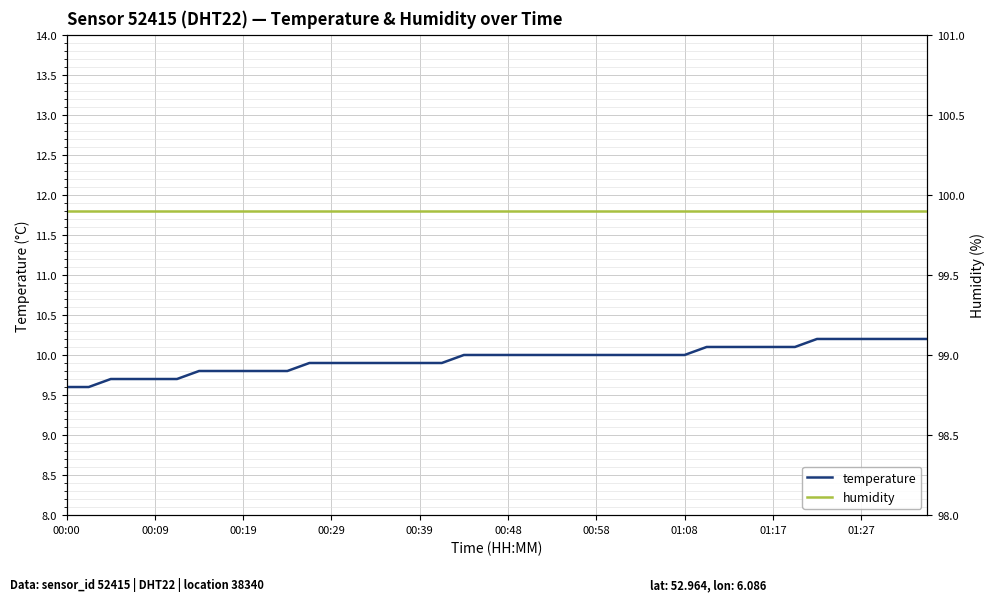

Is this an area chart (filled region under the line)?

No